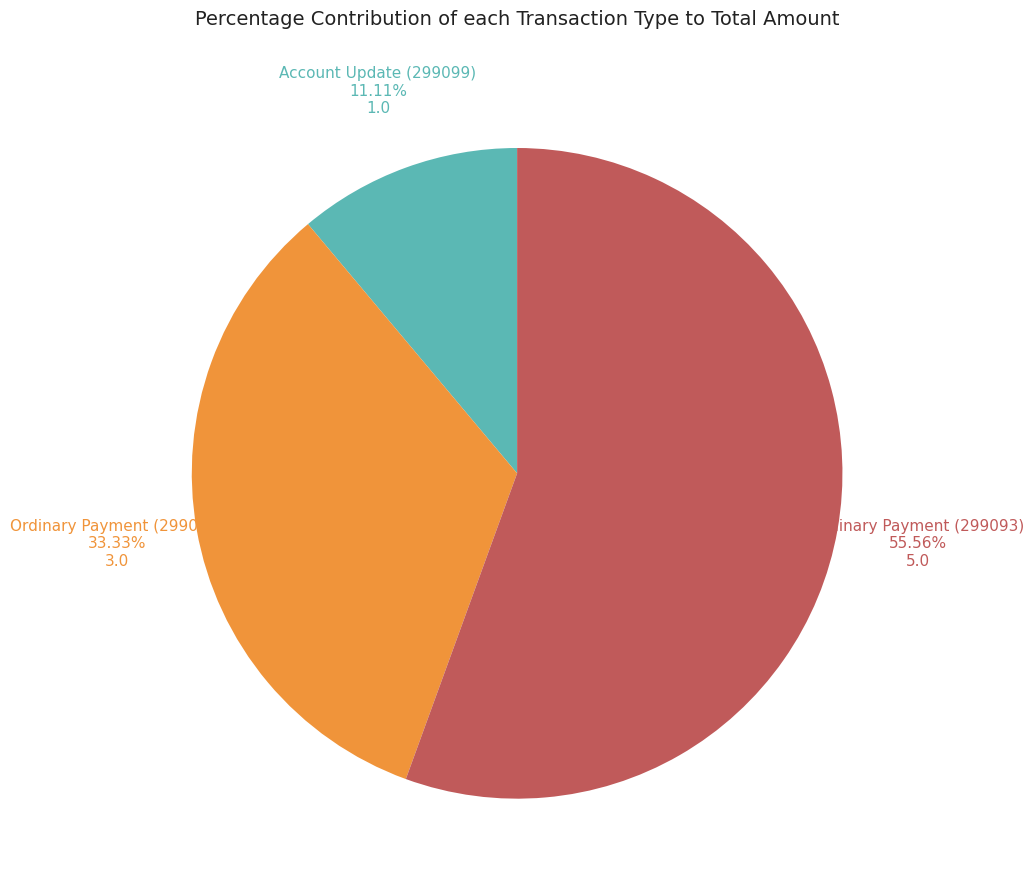

What is the largest slice in the pie chart?

Ordinary Payment (299093)